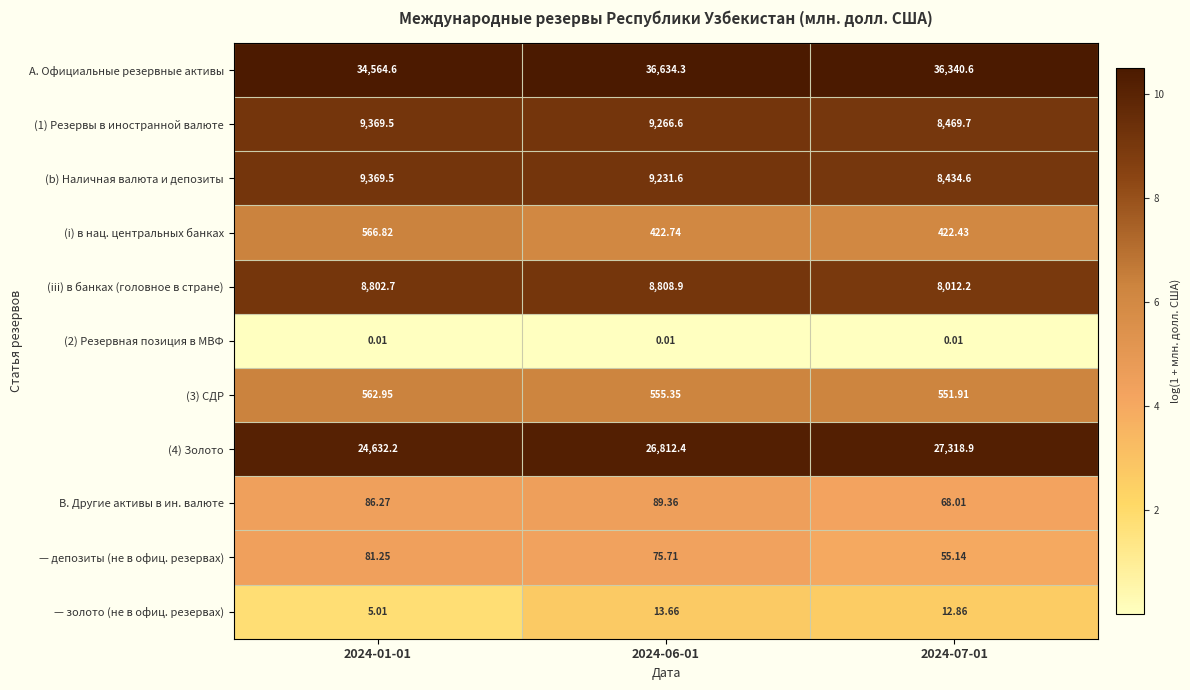

Is the value of B. Другие активы в ин. валюте at 2024-01-01 greater than the value of (4) Золото at 2024-06-01?

No